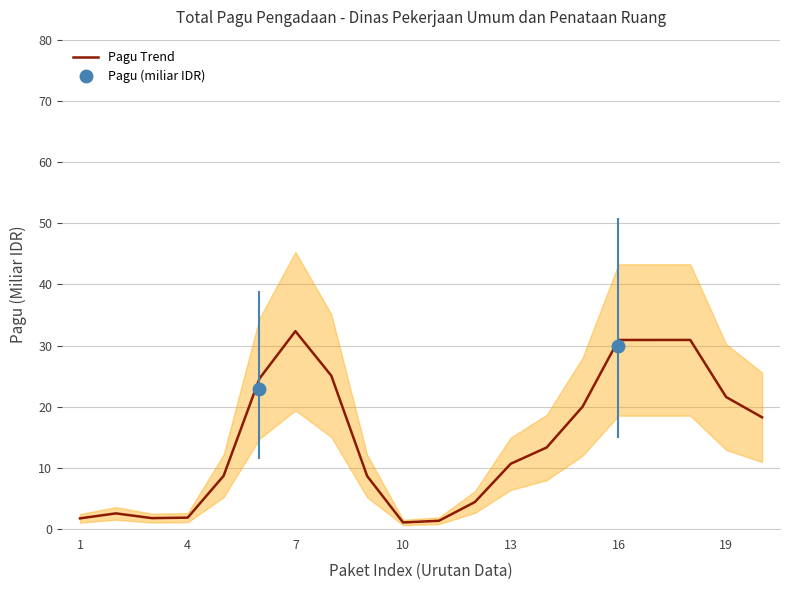

What is the difference between the second highest and minimum values?

29.8